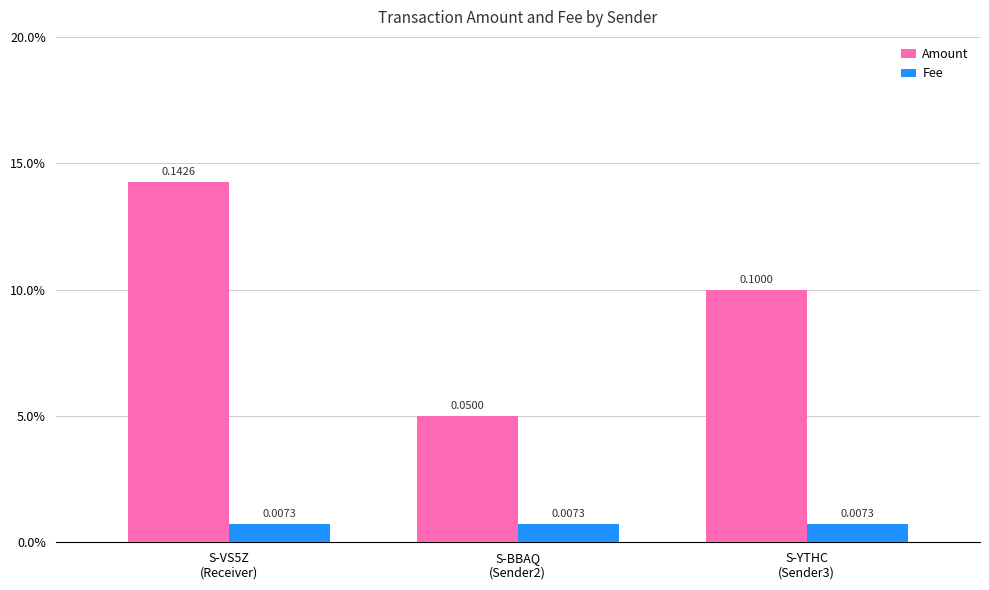

What are all the series names shown in the legend?

Amount, Fee